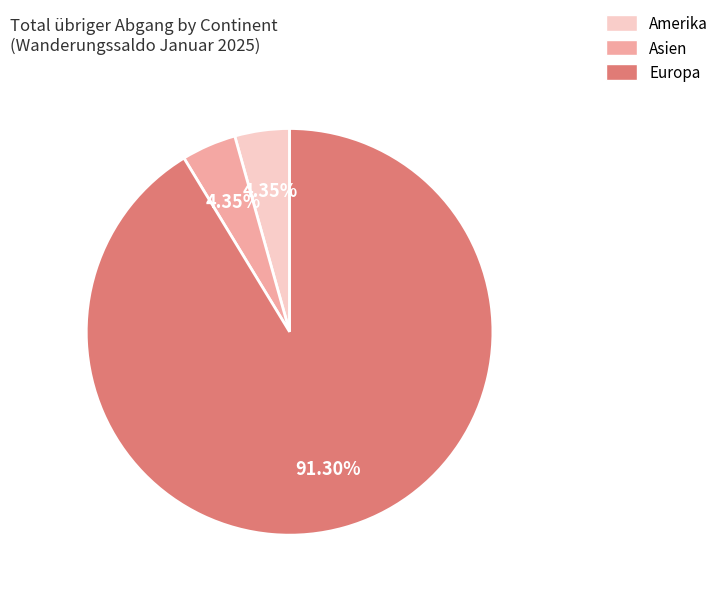

To the nearest percent, what is the difference between the largest and smallest slice percentages?

87%